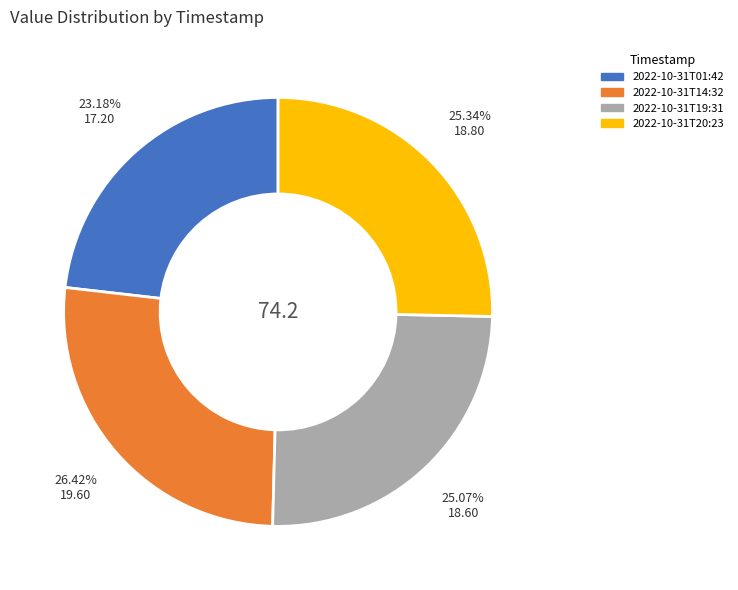

True or false: 2022-10-31T01:42 accounts for 23% of the total.

True